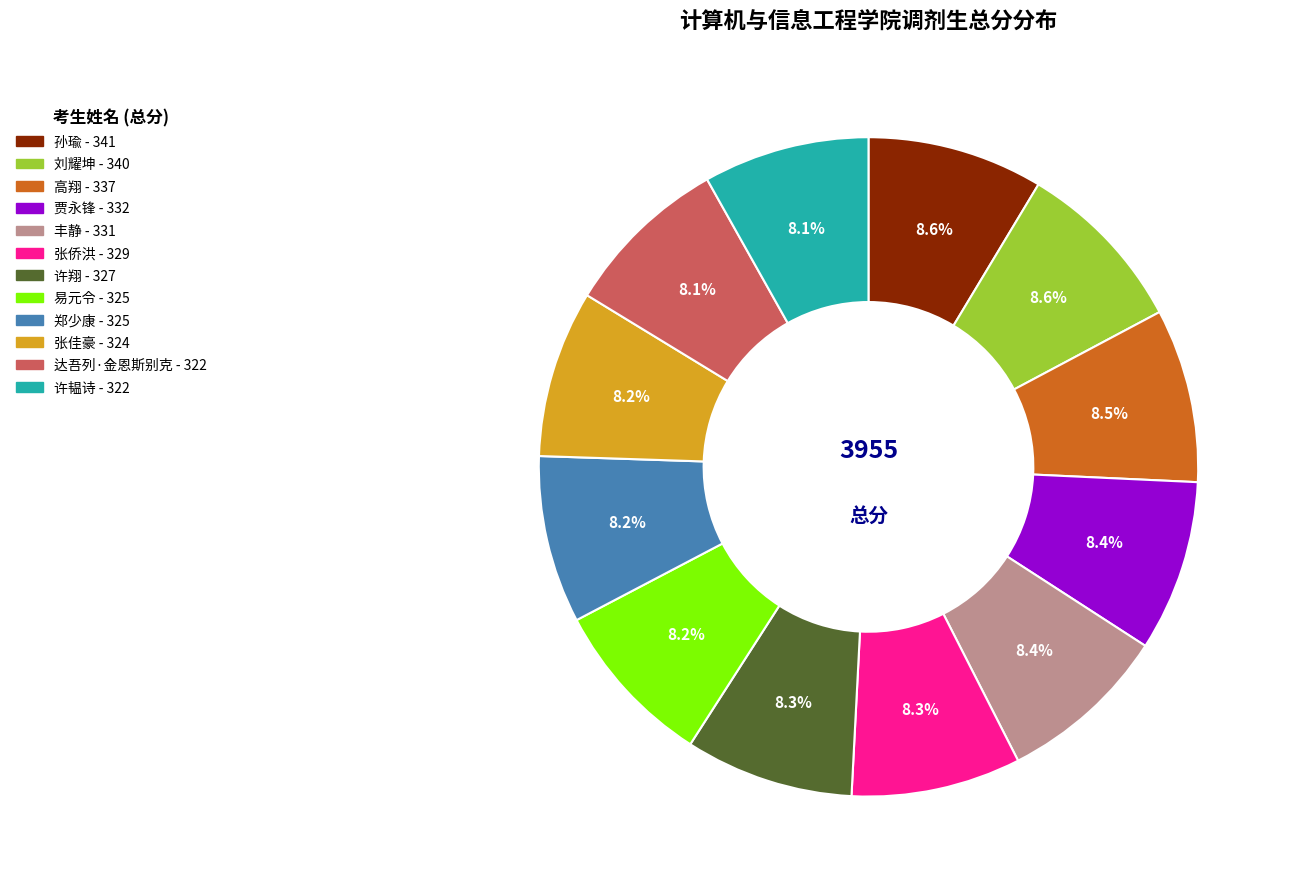

Does any single category account for the majority?

No